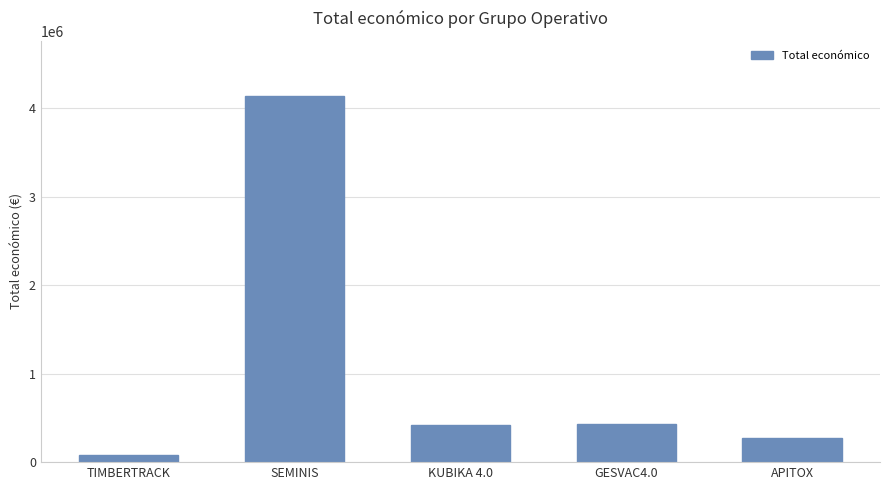

Which has a higher value, SEMINIS or APITOX?

SEMINIS